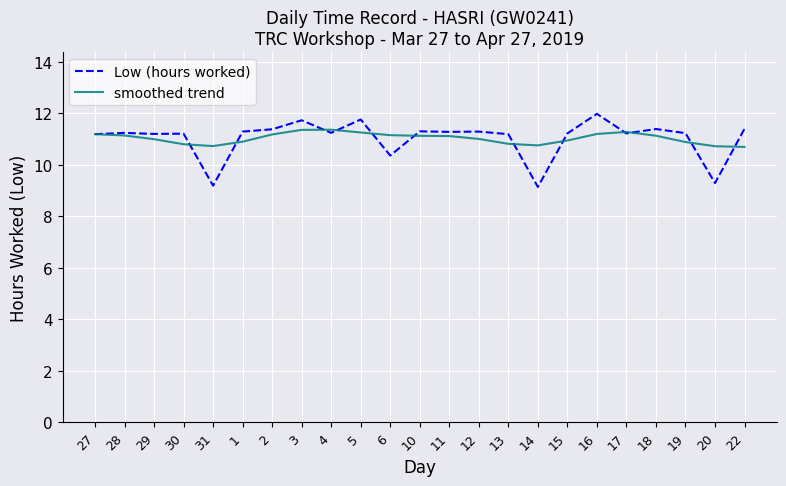

In Low (hours worked), how many points are lower than both neighbors (excluding endpoints)?

8